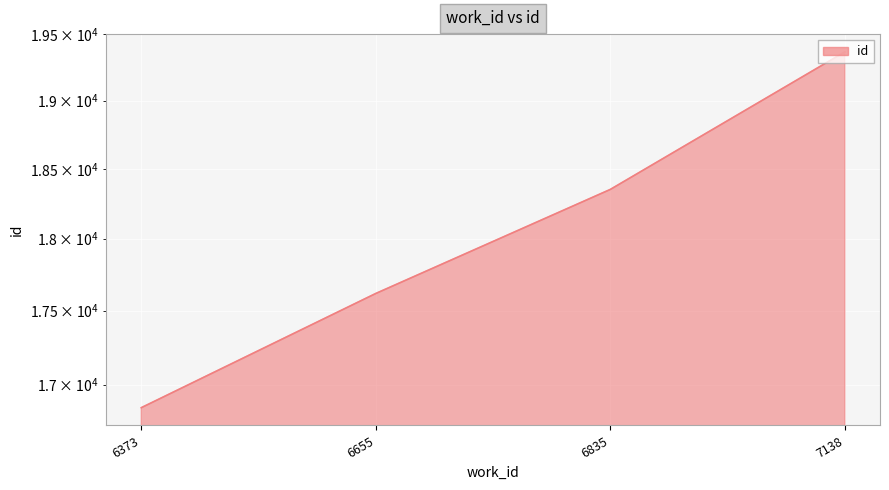

What is the approximate value at 6835, to the nearest 50?

18350